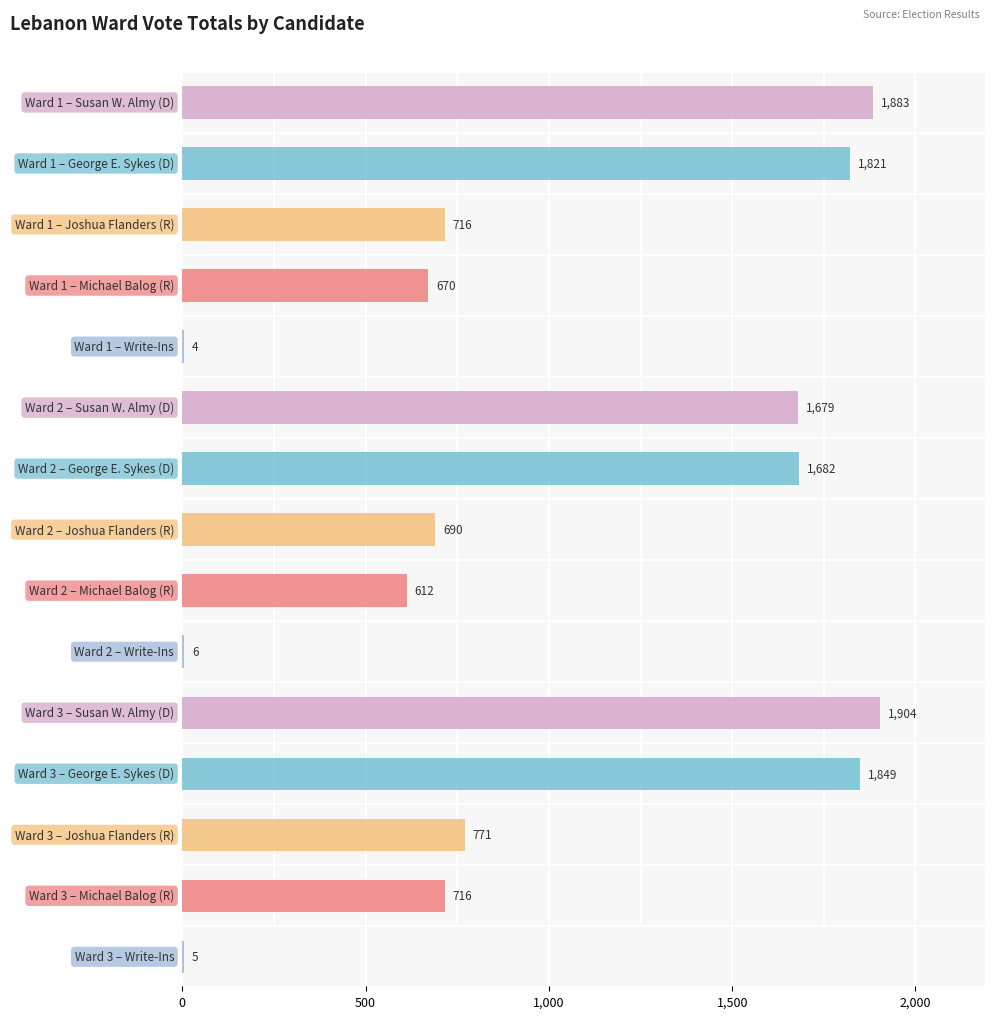

Is the value of Susan W. Almy (D) at Ward 1 greater than the value of Write-Ins at Ward 1?

Yes